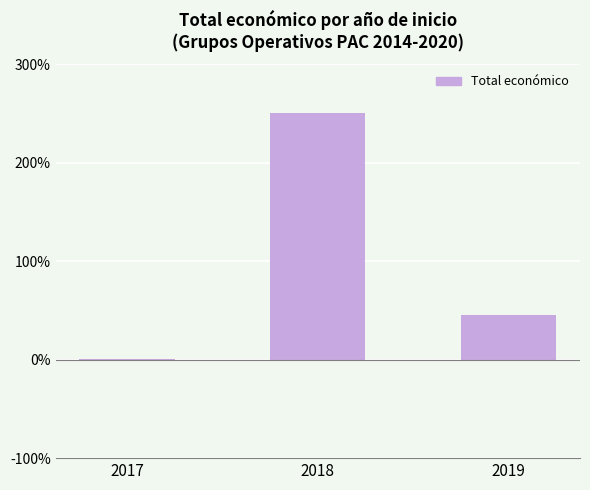

Where does the data first go above 44?

2018